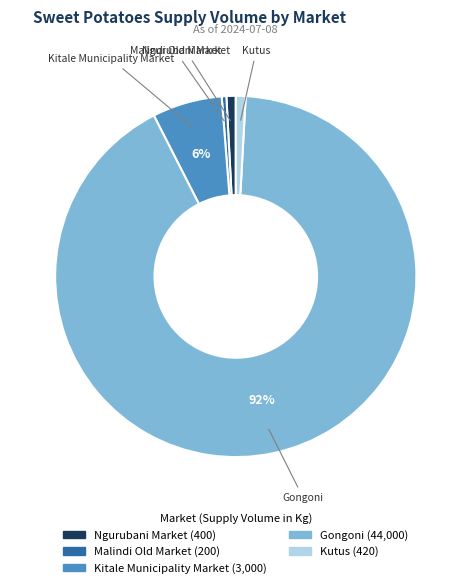

Count the number of slices in the pie.

5